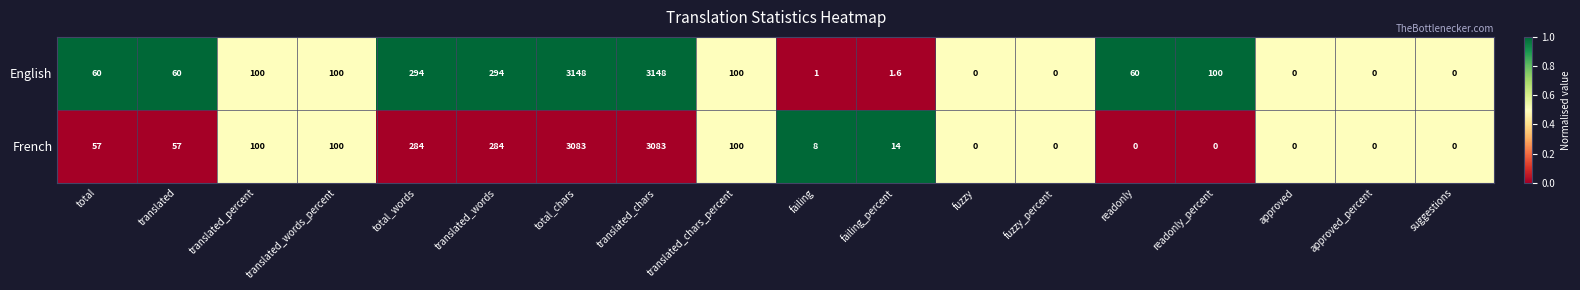

Rank the series by their average value, from highest to lowest.

English, French